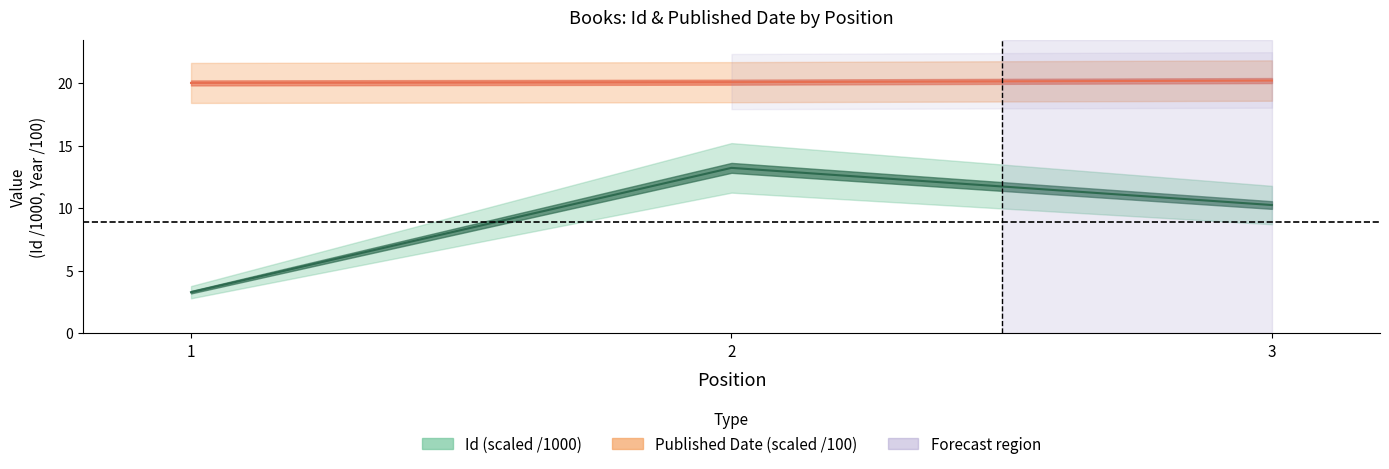

How many data points in Id are above 10?

2